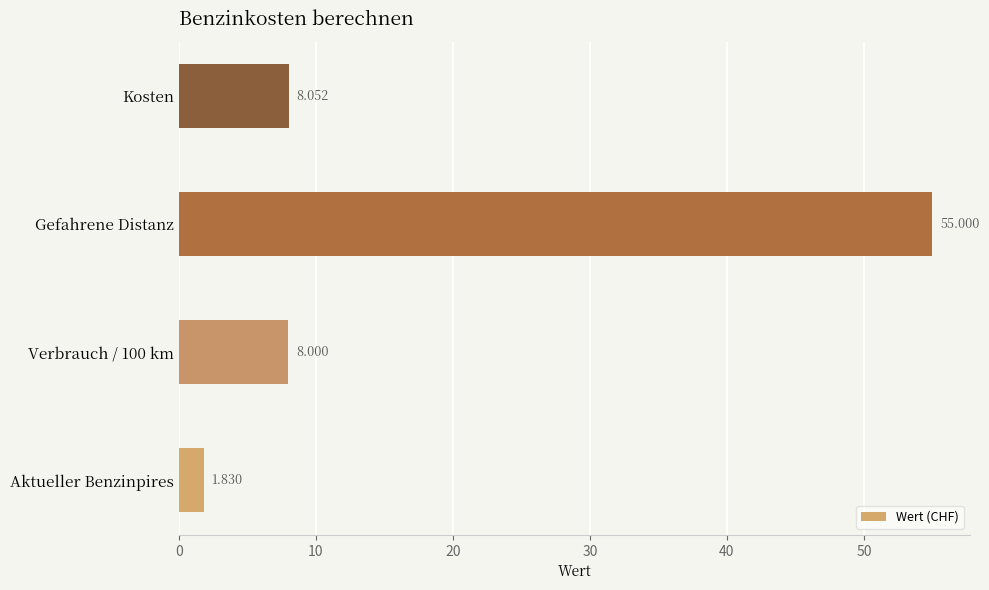

Between Aktueller Benzinpires and Kosten, which is larger?

Kosten